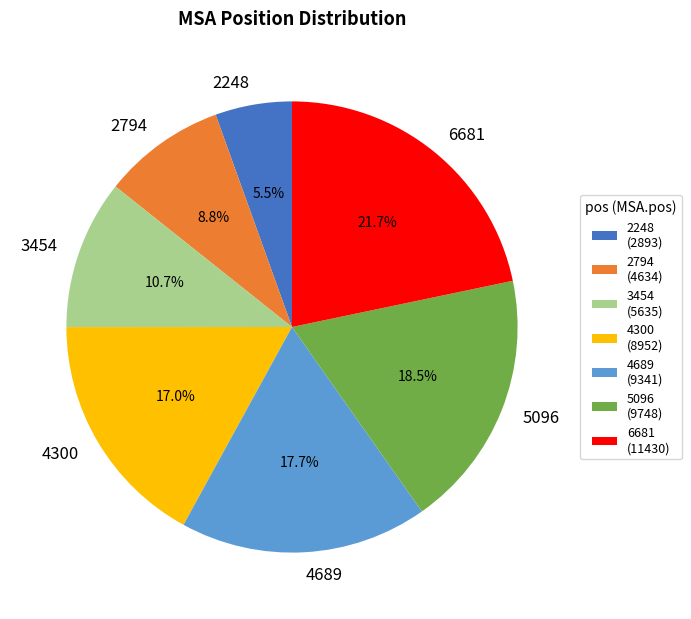

What portion of the pie excludes 3454?

89.3%